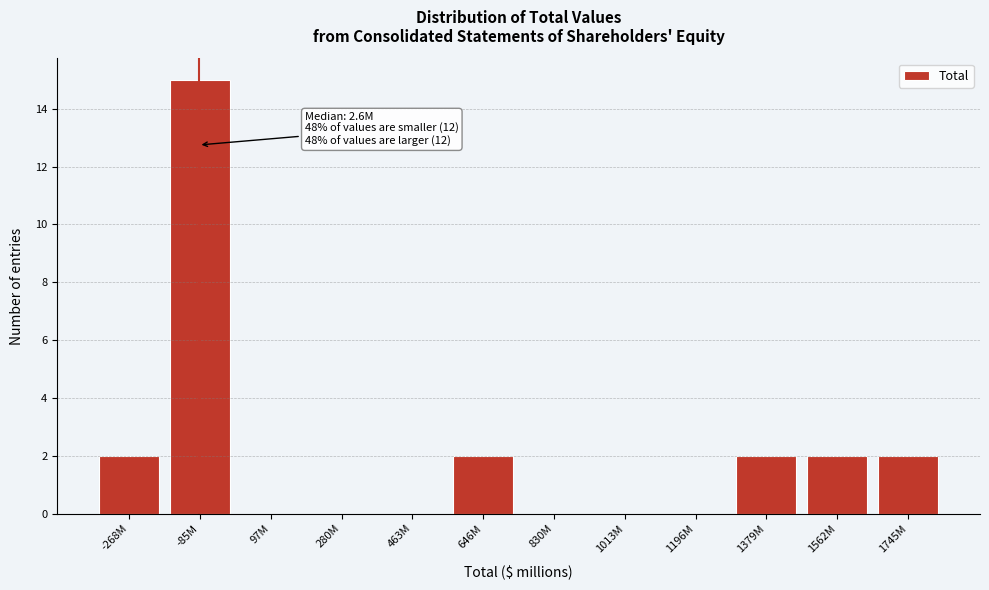

Reading left to right, transcribe all the data shown in this chart.

-268M=2	-85M=15	97M=0	280M=0	463M=0	646M=2	830M=0	1013M=0	1196M=0	1379M=2	1562M=2	1745M=2